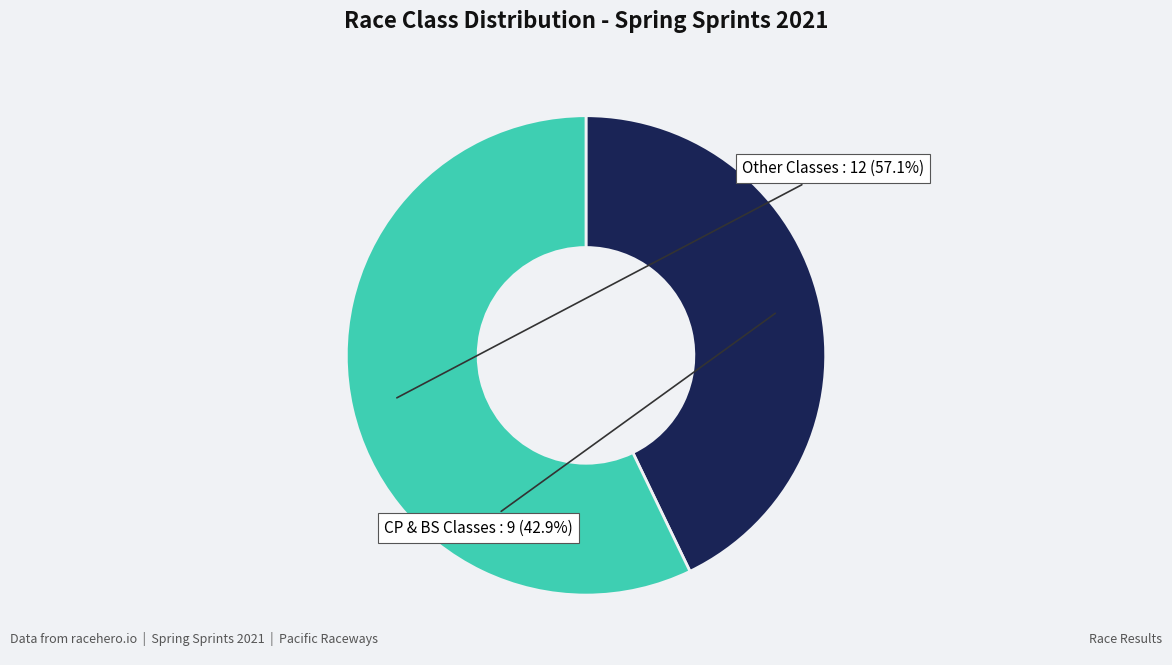

What is the largest slice in the pie chart?

Other Classes